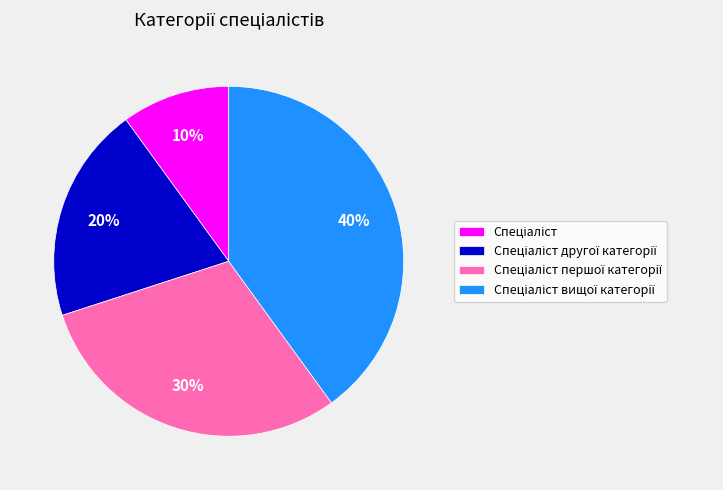

To the nearest percent, what is the difference between the largest and smallest slice percentages?

30%